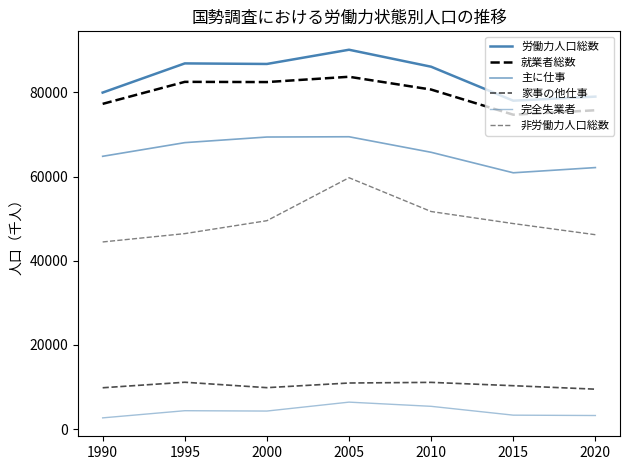

Reading right to left, extract all data points from this chart.

労働力人口総数: 78991	78021	86093	90126	86748	86880	79950
就業者総数: 75750	74695	80669	83706	82447	82497	77269
主に仕事: 62134	60898	65765	69457	69393	68057	64813
家事の他仕事: 9497	10322	11113	10963	9856	11144	9832
完全失業者: 3241	3326	5424	6420	4301	4383	2681
非労働力人口総数: 46189	48835	51696	59724	49517	46448	44468